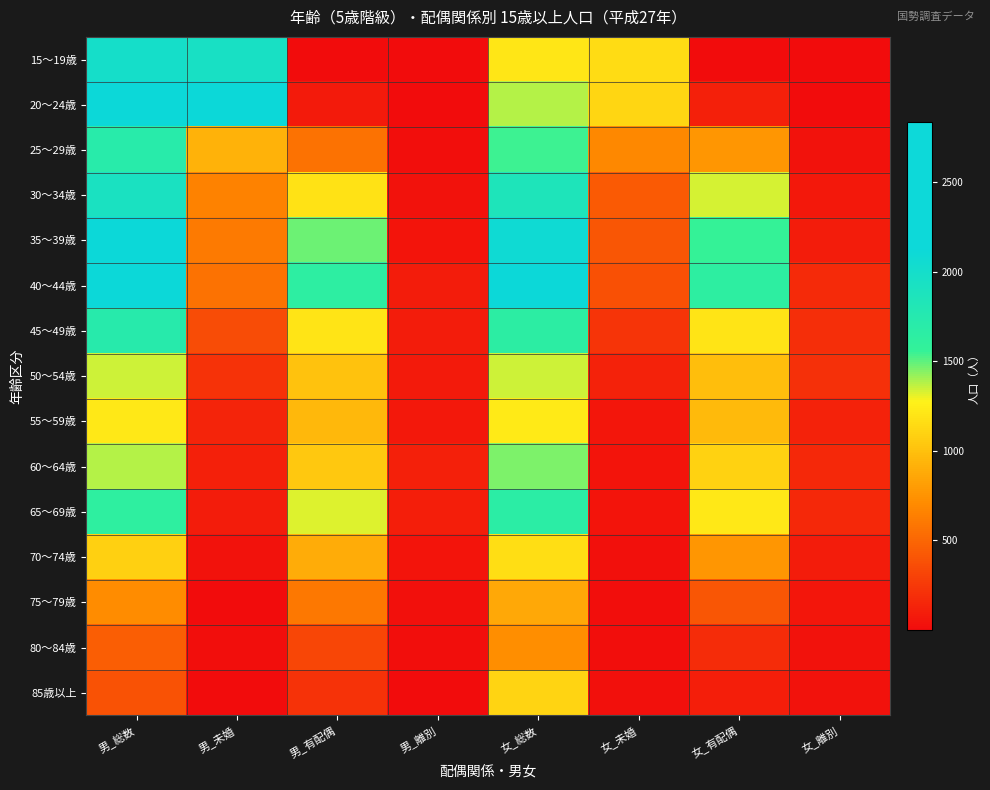

At which category does the chart reach its minimum across all series?

女_離別